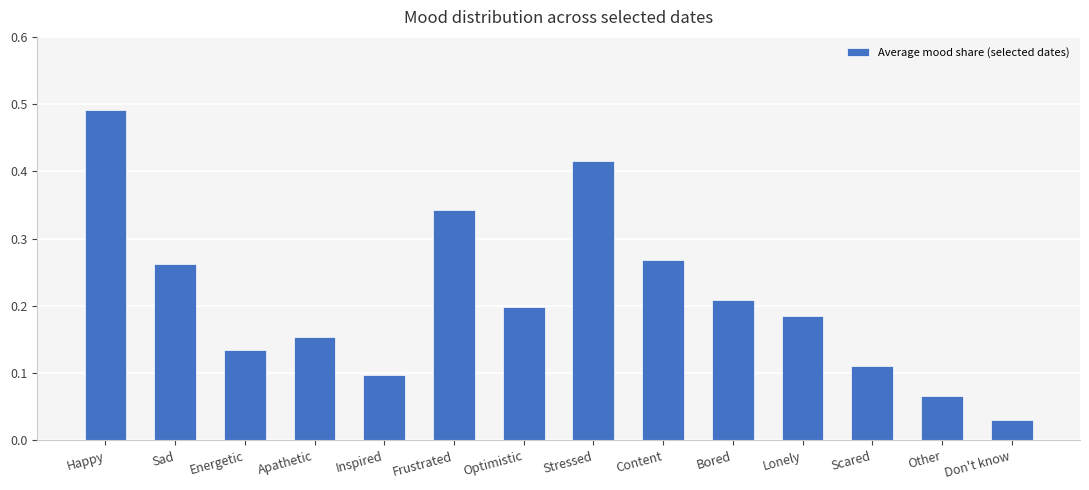

What position from the right is Apathetic?

11